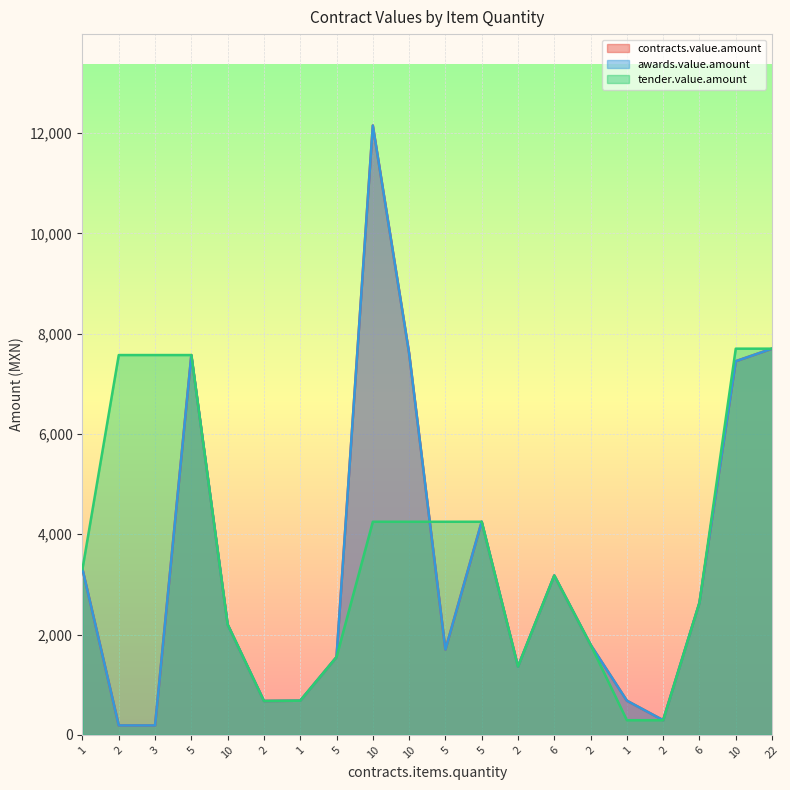

In awards.value.amount, how many points are lower than both neighbors (excluding endpoints)?

5